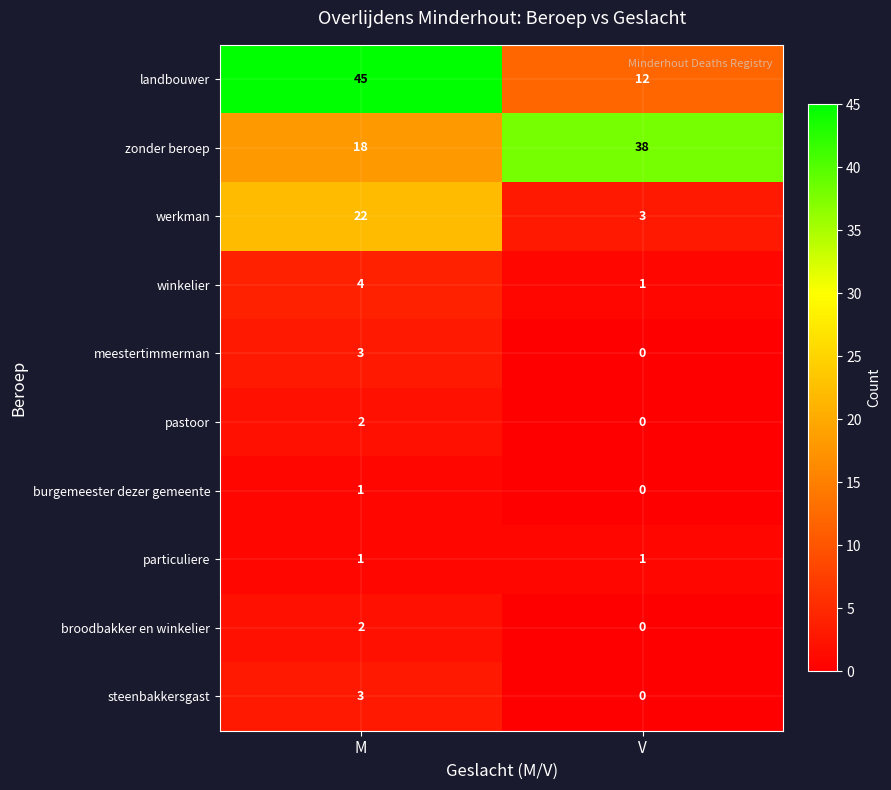

Reading left to right, list all the values displayed in this chart.

landbouwer: M=45	V=12
zonder beroep: M=18	V=38
werkman: M=22	V=3
winkelier: M=4	V=1
meestertimmerman: M=3	V=0
pastoor: M=2	V=0
burgemeester dezer gemeente: M=1	V=0
particuliere: M=1	V=1
broodbakker en winkelier: M=2	V=0
steenbakkersgast: M=3	V=0